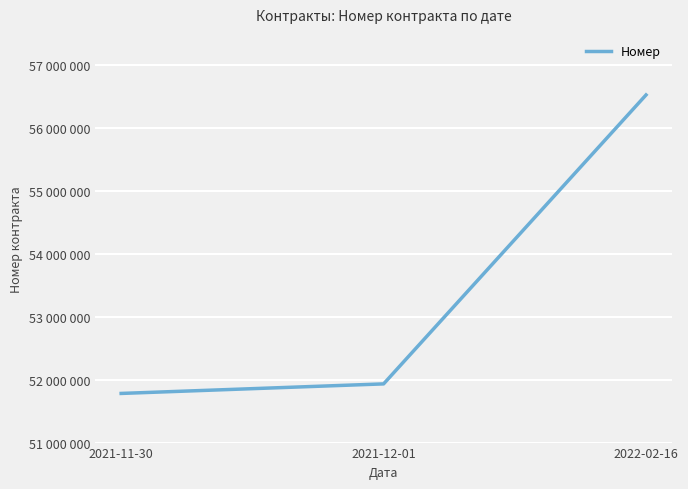

Rank the categories by value from highest to lowest.

2022-02-16, 2021-12-01, 2021-11-30